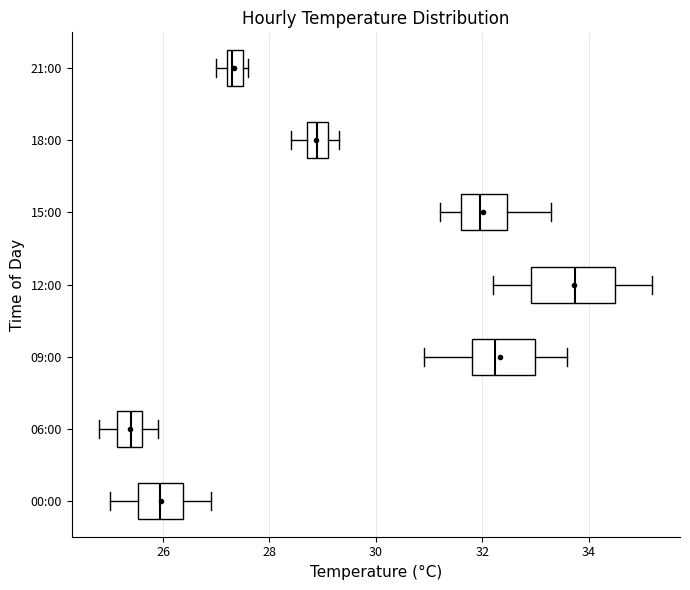

Where does the left whisker of the box for 18:00 end on the x-axis? The values are not printed on the chart, so give them approximately, as read against the axis.

28.4